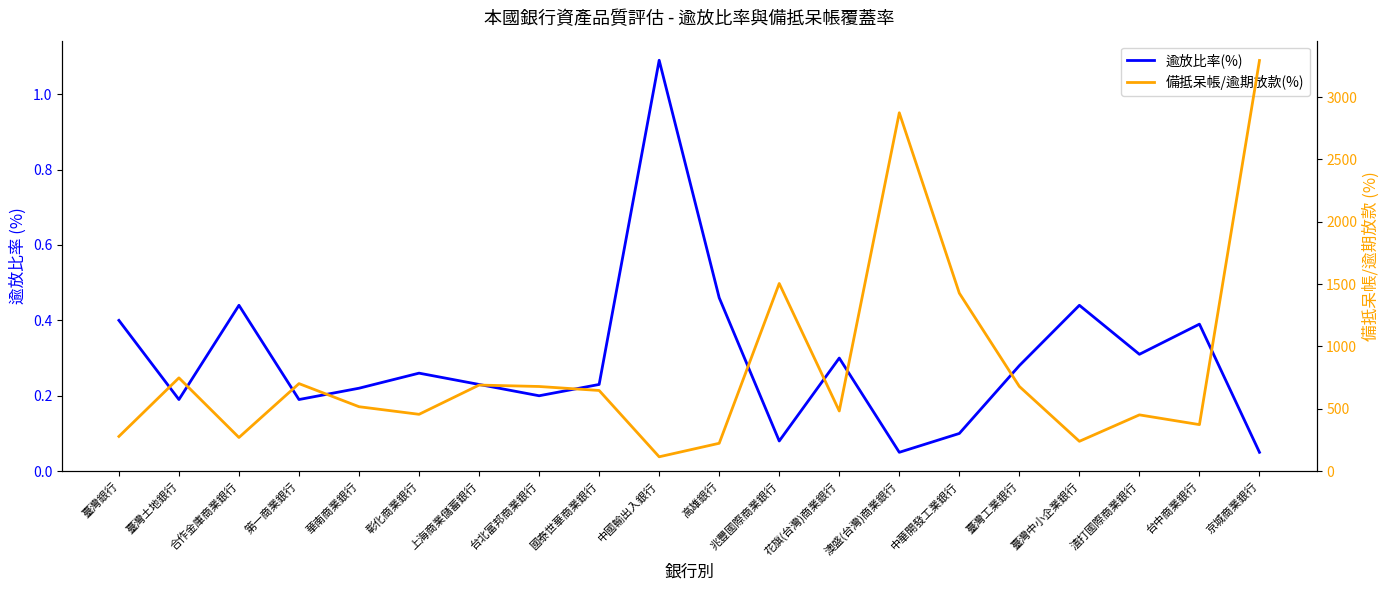

What is the minimum value for 逾放比率(%)?

0.1